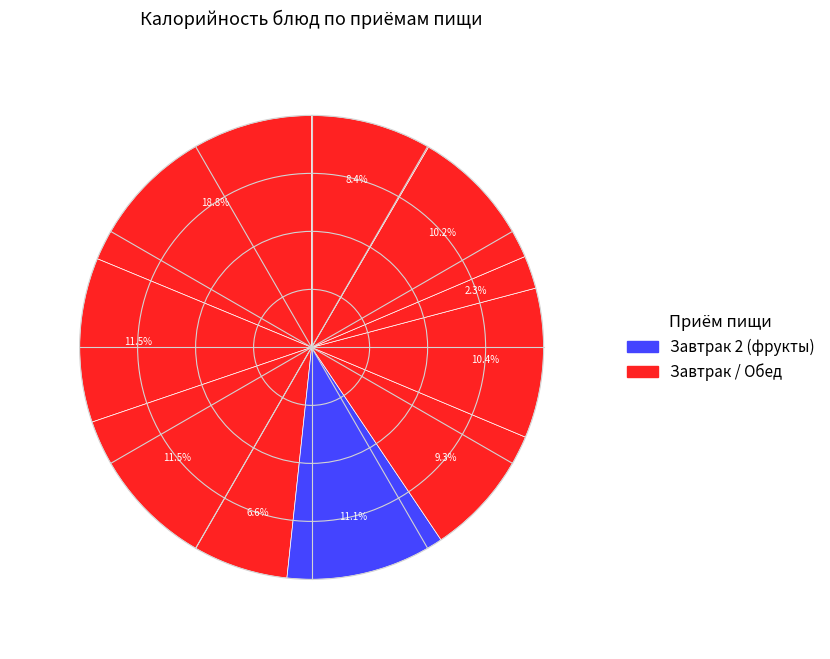

What is the largest slice in the pie chart?

Каша пшеничная